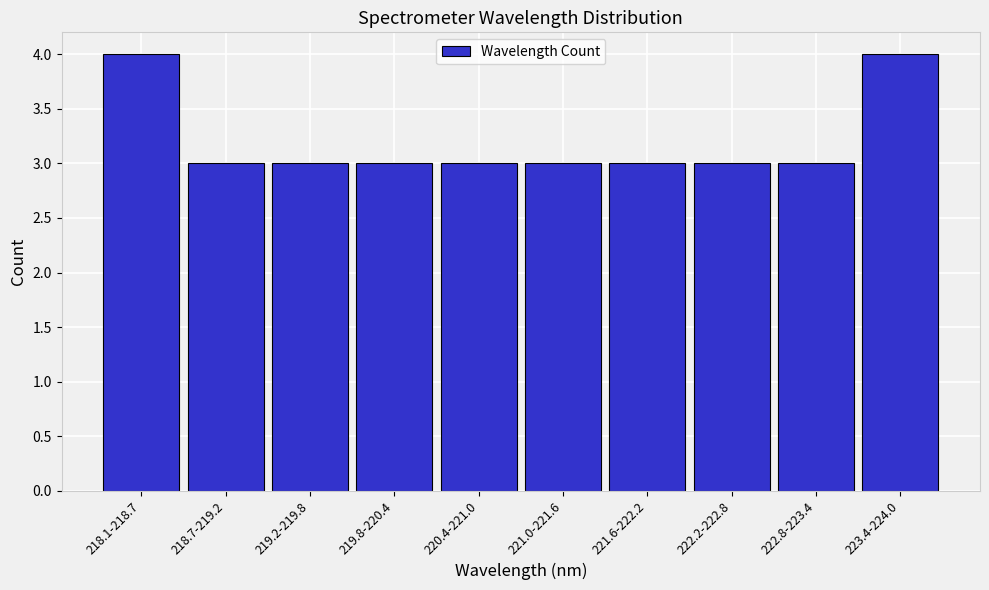

Reading left to right, list all the values displayed in this chart.

4	3	3	3	3	3	3	3	3	4